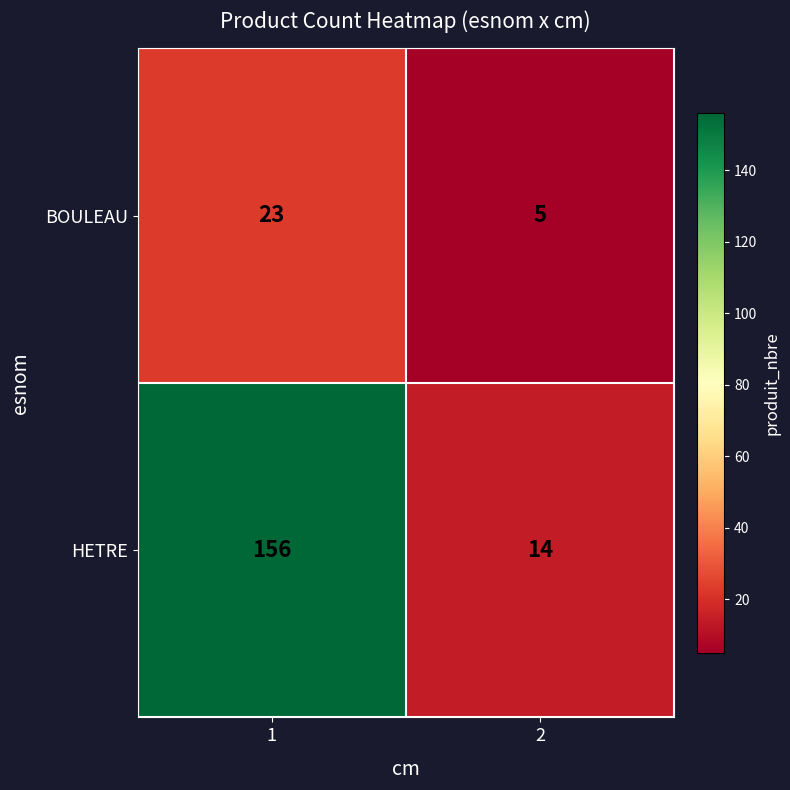

What is the approximate value of BOULEAU at 2, to the nearest 5?

5